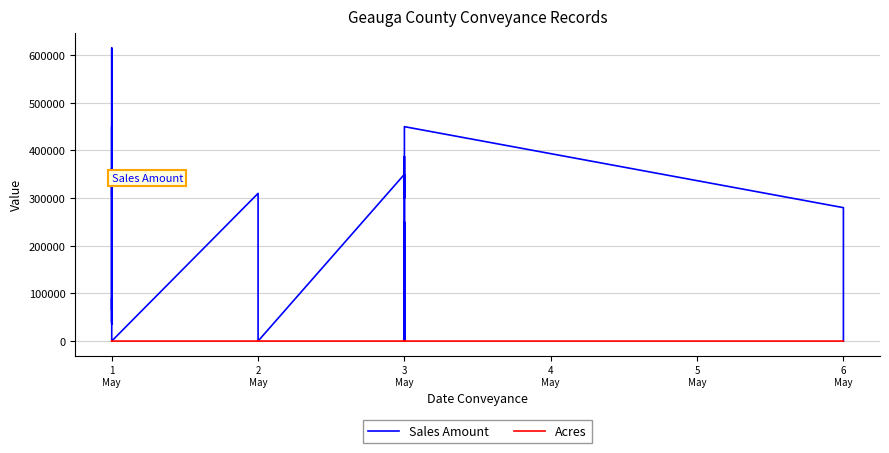

Does the chart have visible grid lines?

Yes